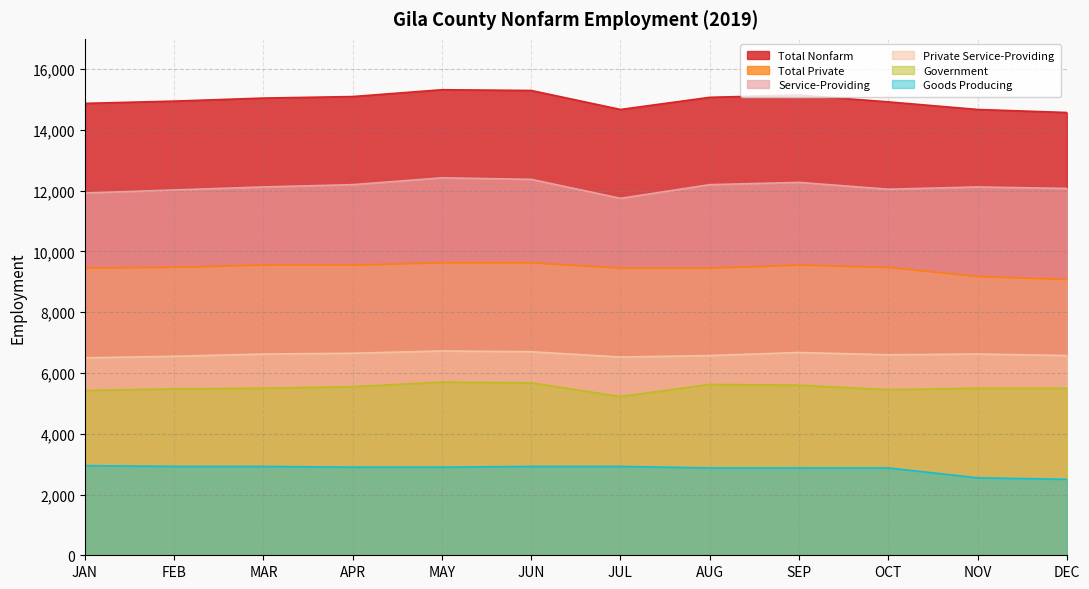

The value of Government at JAN is 3422. True or false?

False